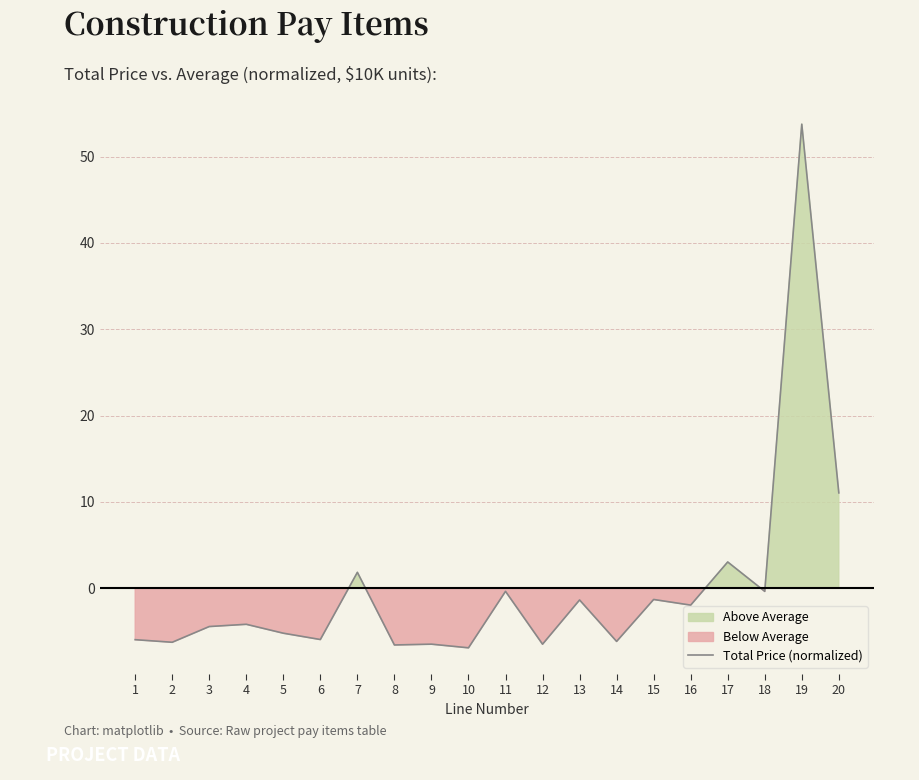

What is the change in value from 11 to 19?

+54.1